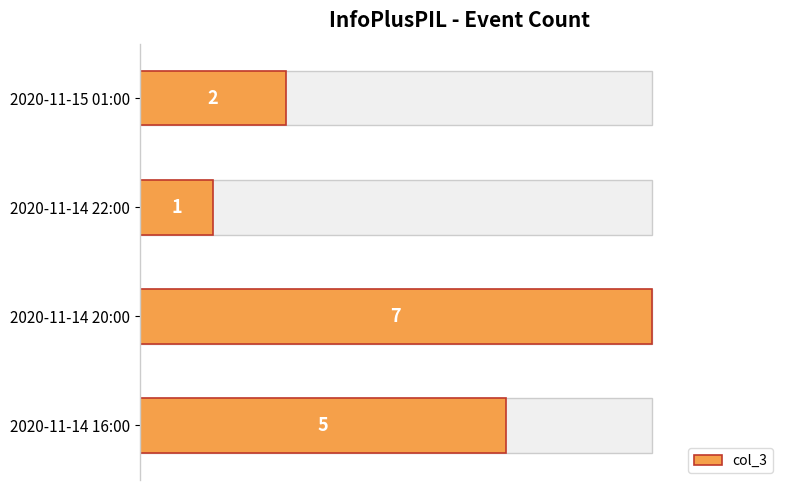

Are the bars grouped side by side (vs. stacked)?

No